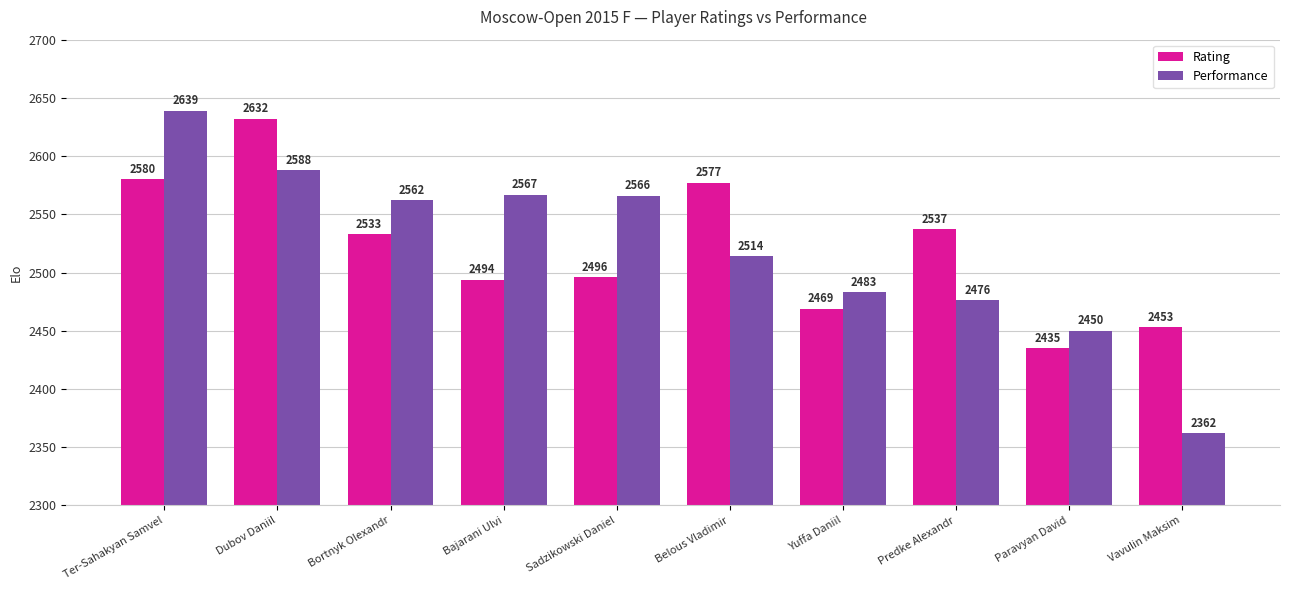

True or false: Performance has a value of 3992 at Vavulin Maksim.

False